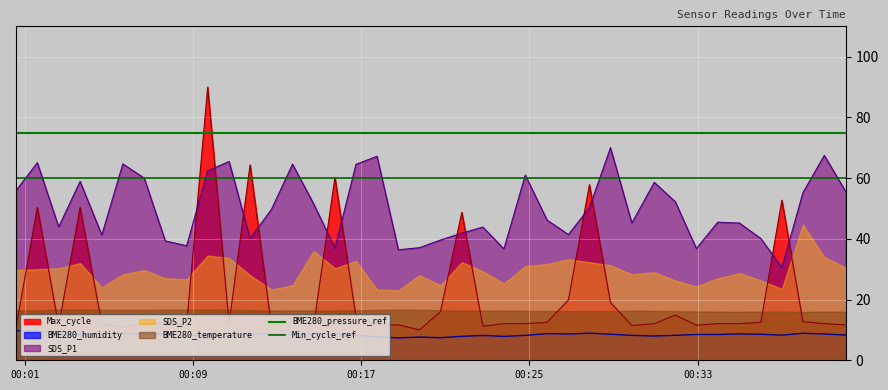

What is the highest value of the BME280_humidity series?

9.7